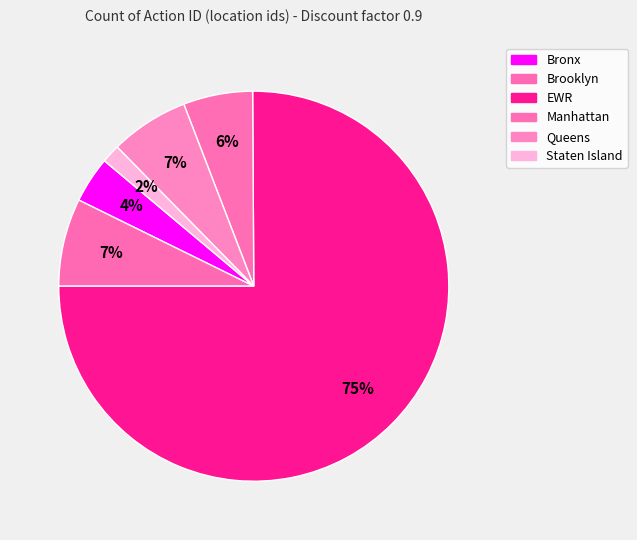

What percentage is the Manhattan slice, to the nearest percent?

6%